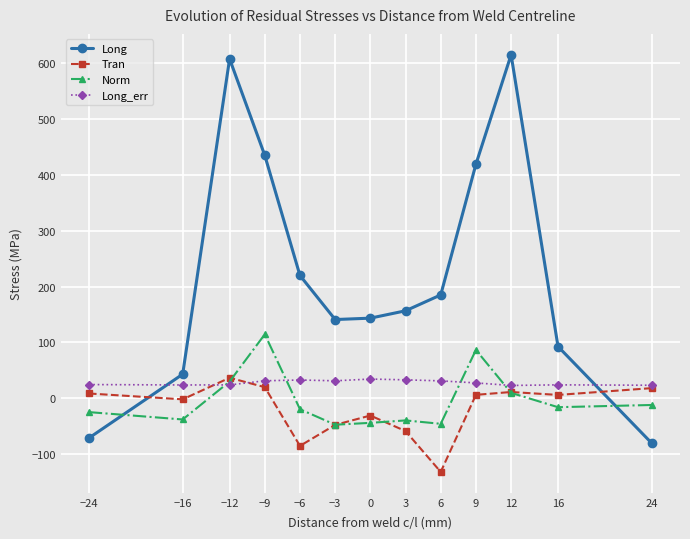

What is the greatest value displayed?

615.5